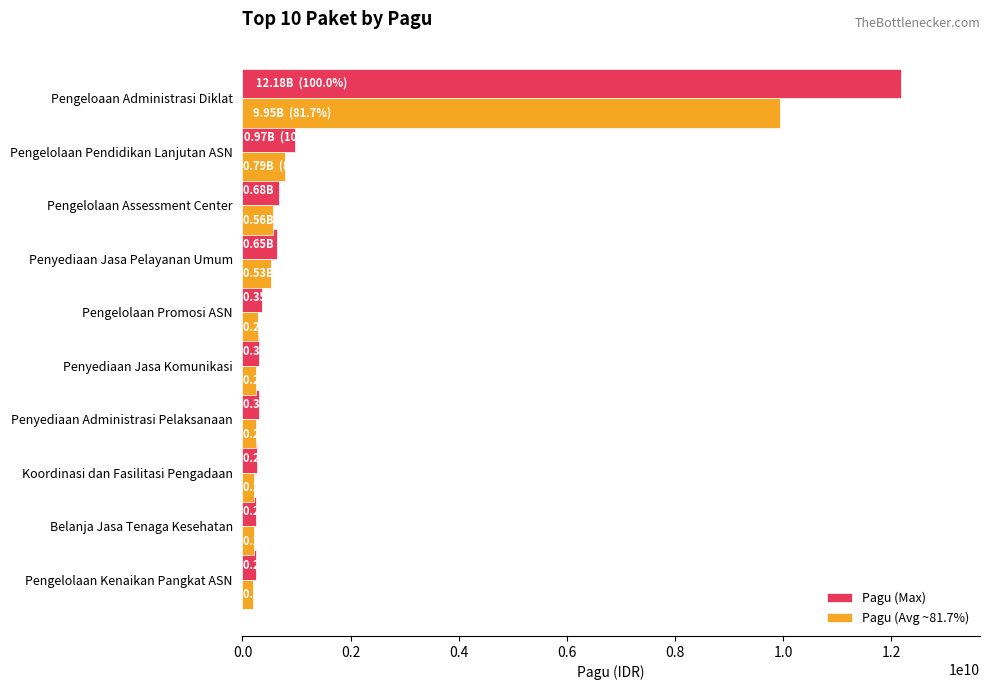

Which series has the largest total across all categories?

Pagu (Max)